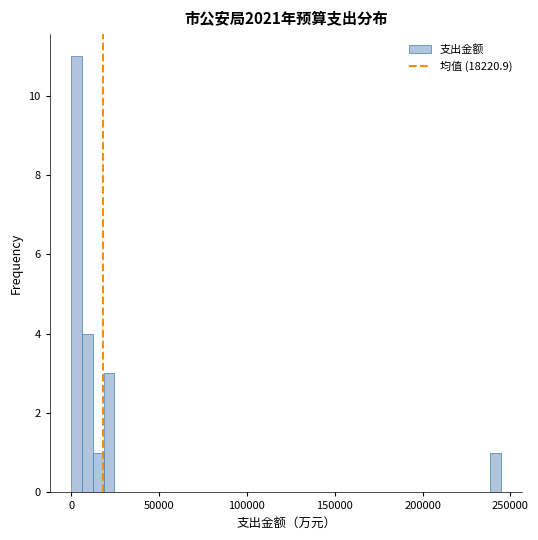

Around what value on the x-axis is the tallest bar? Give the approximate position of its centre, as read against the axis.

5000